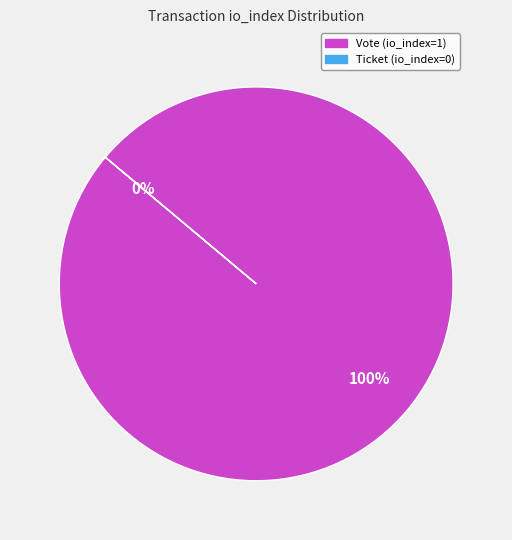

Is it true that Vote (io_index=1) is 89% of the pie?

False